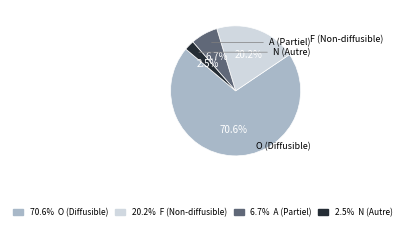

Does any single category account for the majority?

Yes